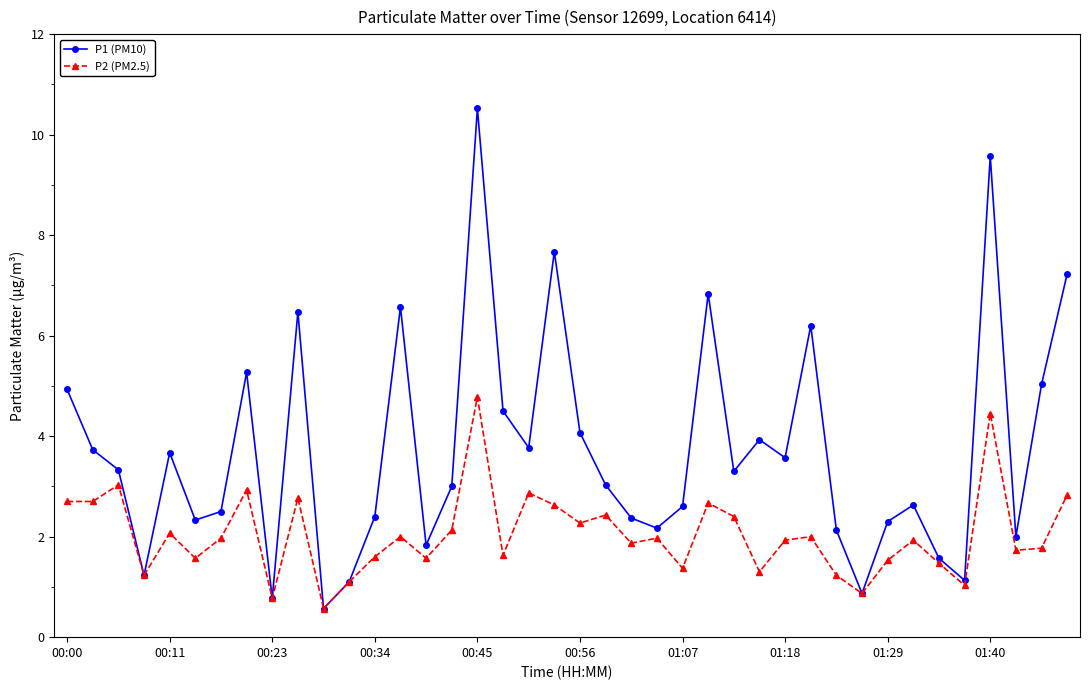

True or false: P2 (PM2.5) has more than 0 interior local peaks.

True